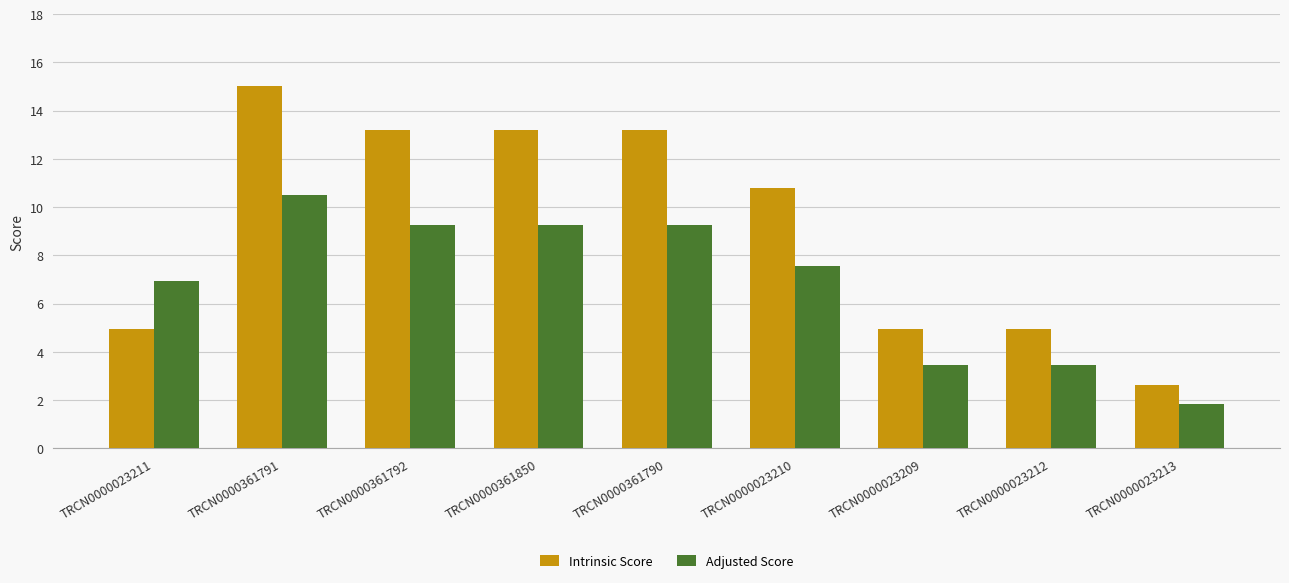

At how many categories does at least one series exceed 14?

1